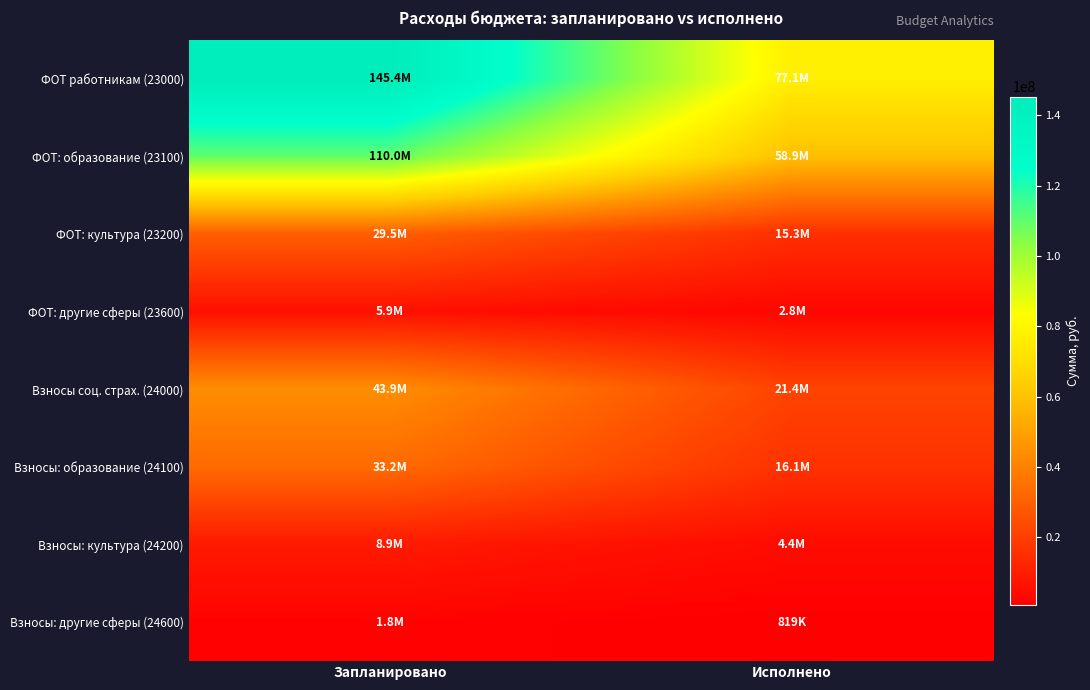

Reading right to left, what are all the values shown in this chart?

ФОТ работникам (23000): Исполнено=77093855.0	Запланировано=145354996.2
ФОТ: образование (23100): Исполнено=58918674.6	Запланировано=110040122.0
ФОТ: культура (23200): Исполнено=15347816.1	Запланировано=29459884.2
ФОТ: другие сферы (23600): Исполнено=2827364.2	Запланировано=5854990.0
Взносы соц. страх. (24000): Исполнено=21356658.7	Запланировано=43897415.3
Взносы: образование (24100): Исполнено=16112327.2	Запланировано=33232117.0
Взносы: культура (24200): Исполнено=4425653.0	Запланировано=8894391.3
Взносы: другие сферы (24600): Исполнено=818678.5	Запланировано=1770907.0